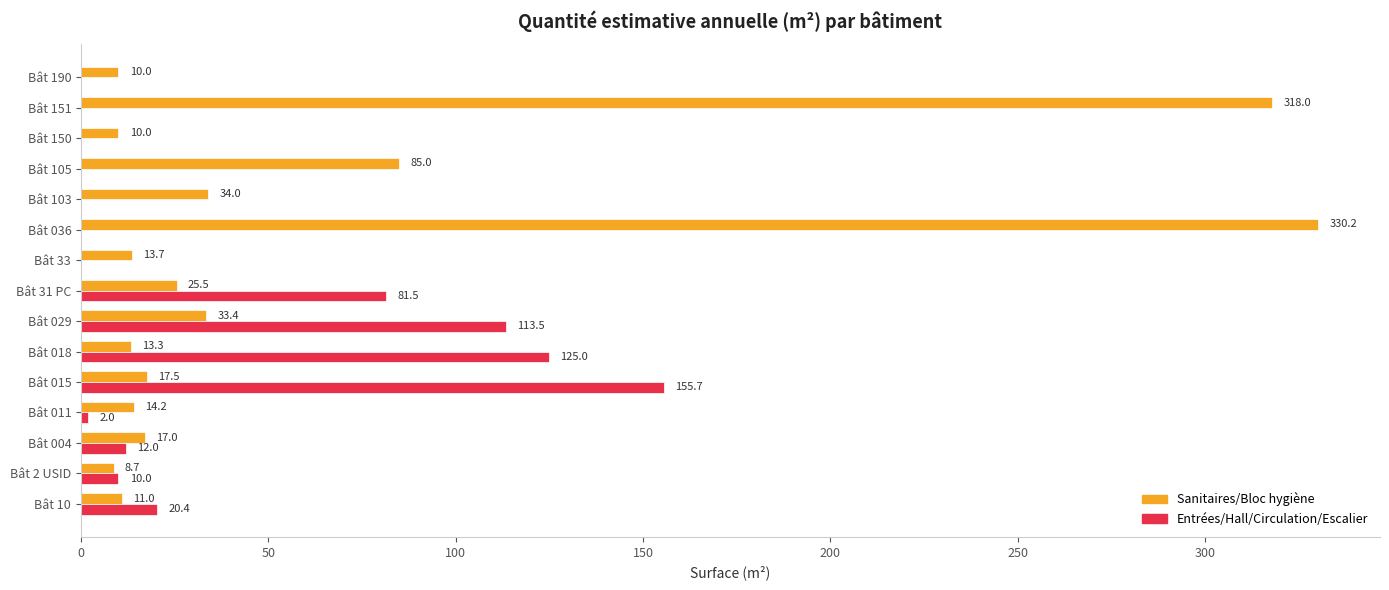

At which category does the chart reach its peak across all series?

Bât 036